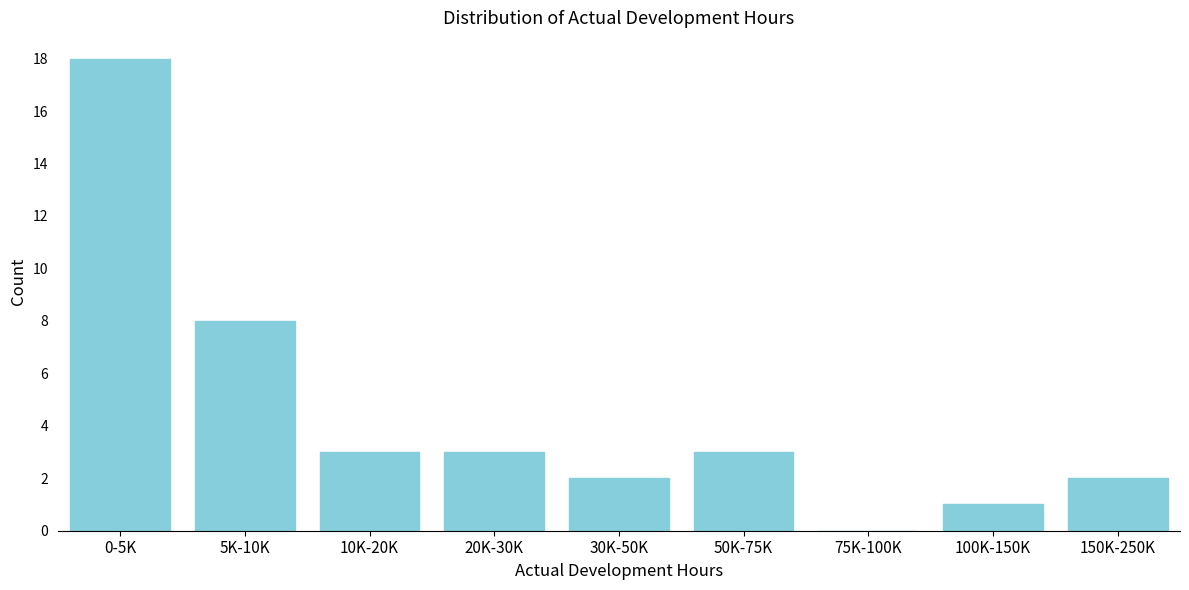

Reading left to right, list all the values displayed in this chart.

0-5K=18	5K-10K=8	10K-20K=3	20K-30K=3	30K-50K=2	50K-75K=3	75K-100K=0	100K-150K=1	150K-250K=2